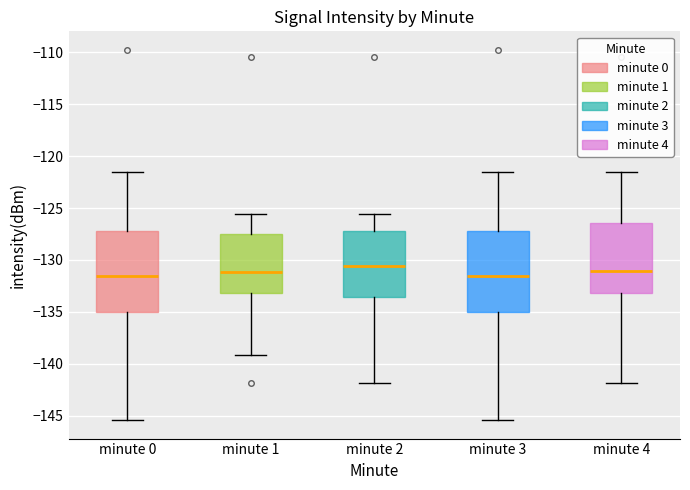

Where is the lower edge of the box for minute 4 on the y-axis? The values are not printed on the chart, so give them approximately, as read against the axis.

-133.0